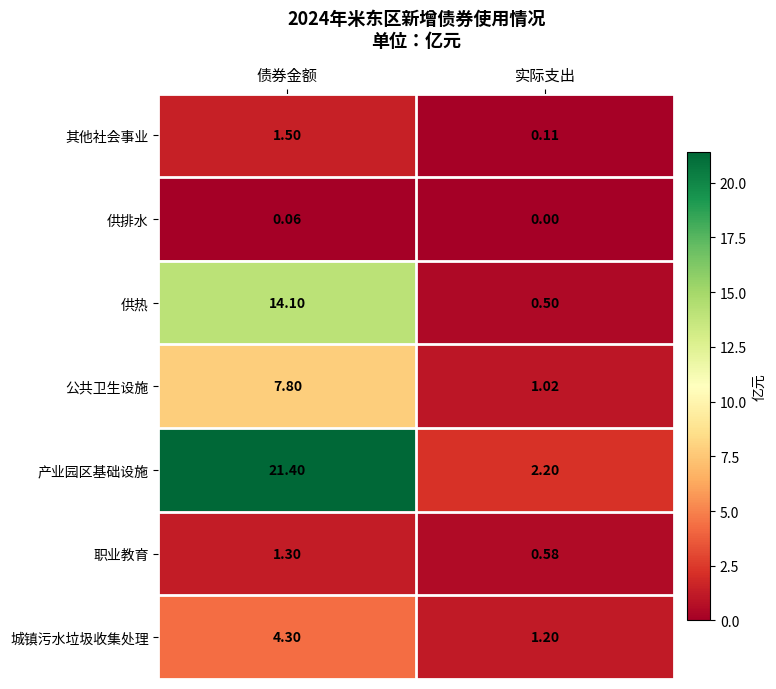

At which label is 供热 closest to 7?

实际支出